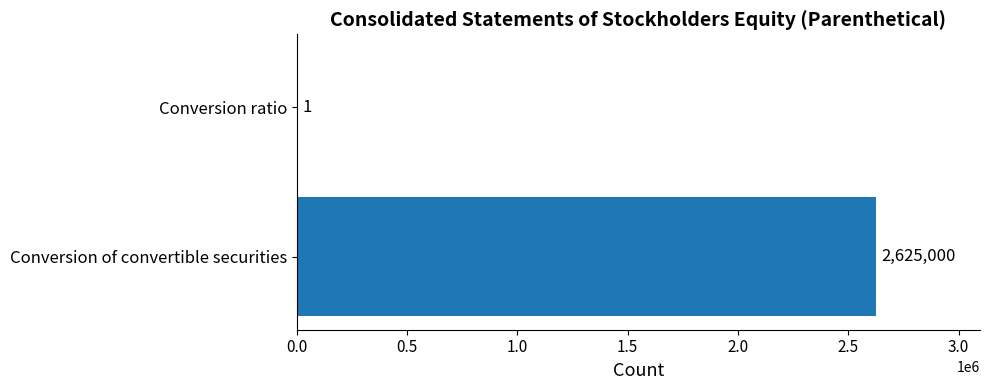

Between Conversion ratio and Conversion of convertible securities, which is larger?

Conversion of convertible securities